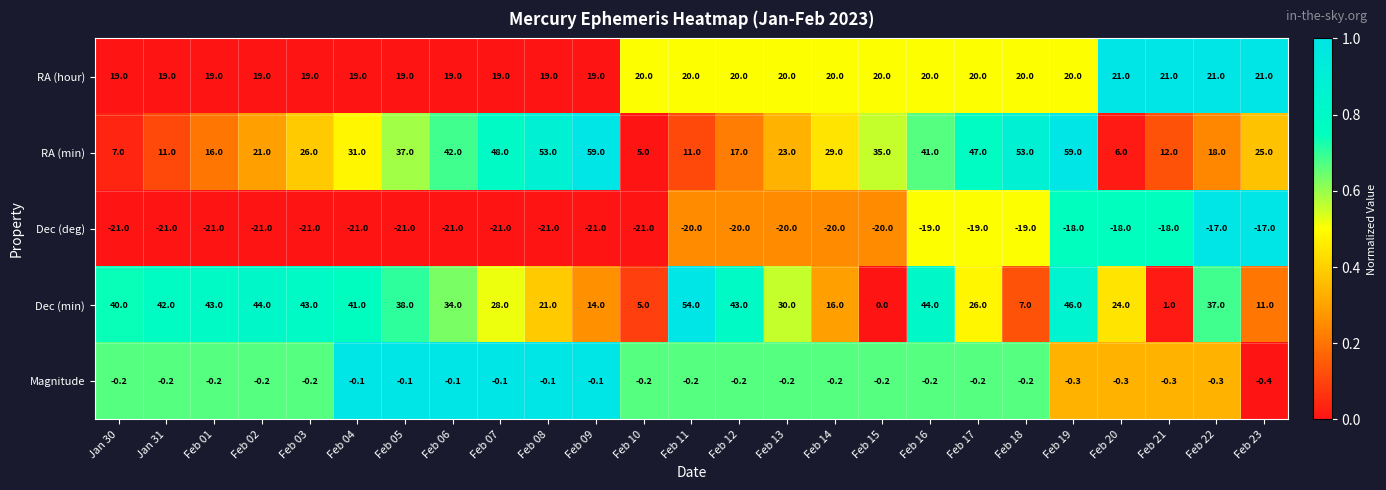

At Feb 14, list the series in order from smallest to largest.

Dec (deg), Magnitude, Dec (min), RA (hour), RA (min)